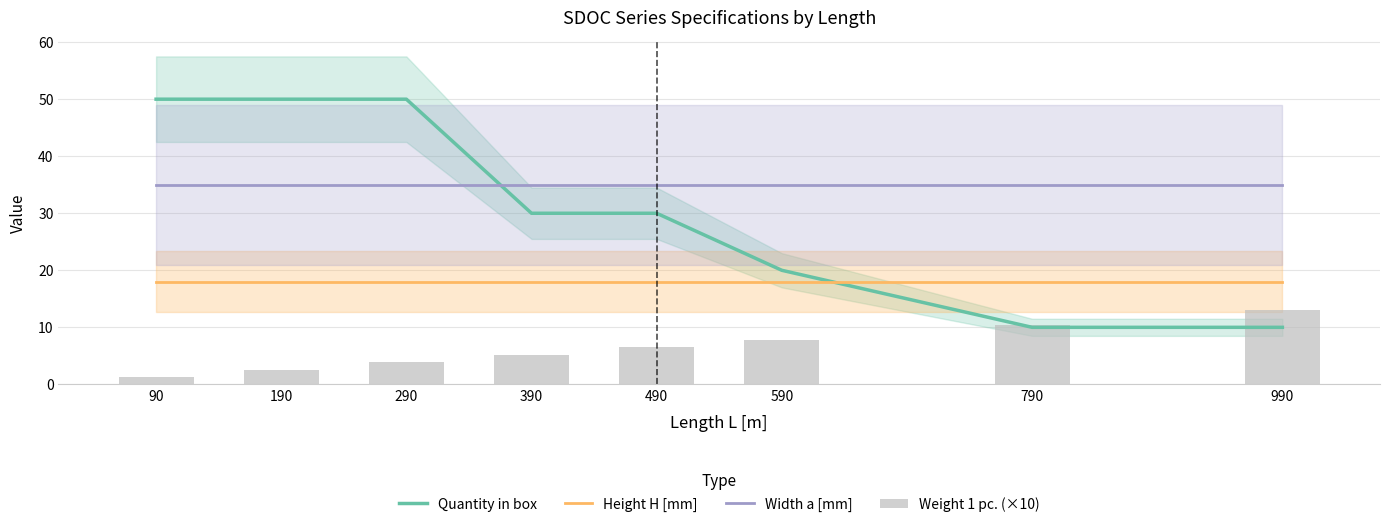

What is the average value of the Quantity in box series?

31